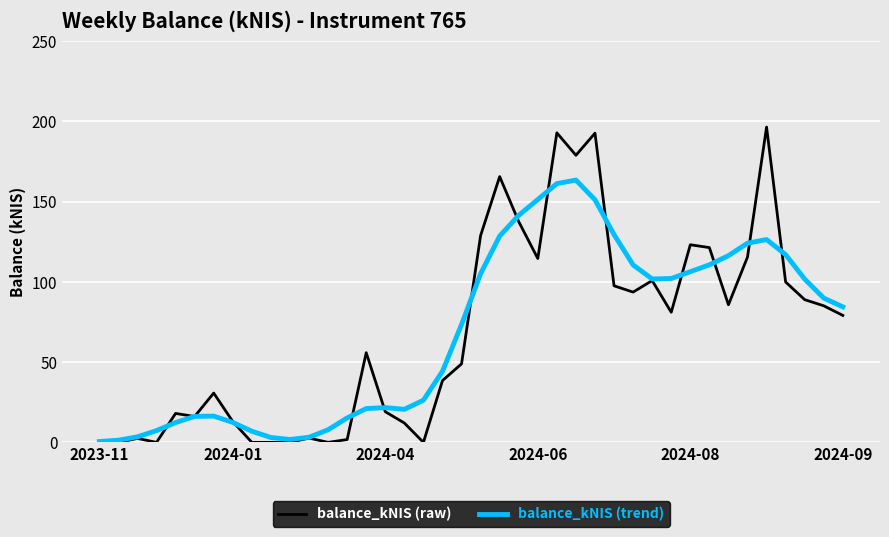

What is the maximum value for balance_kNIS (trend)?

163.5